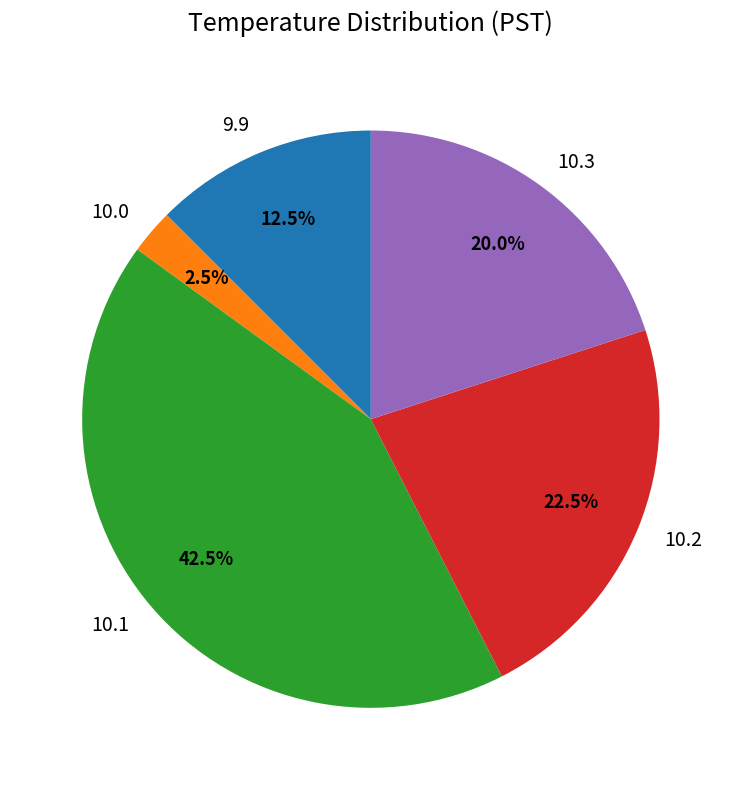

Rank the categories by value from highest to lowest.

10.1, 10.2, 10.3, 9.9, 10.0